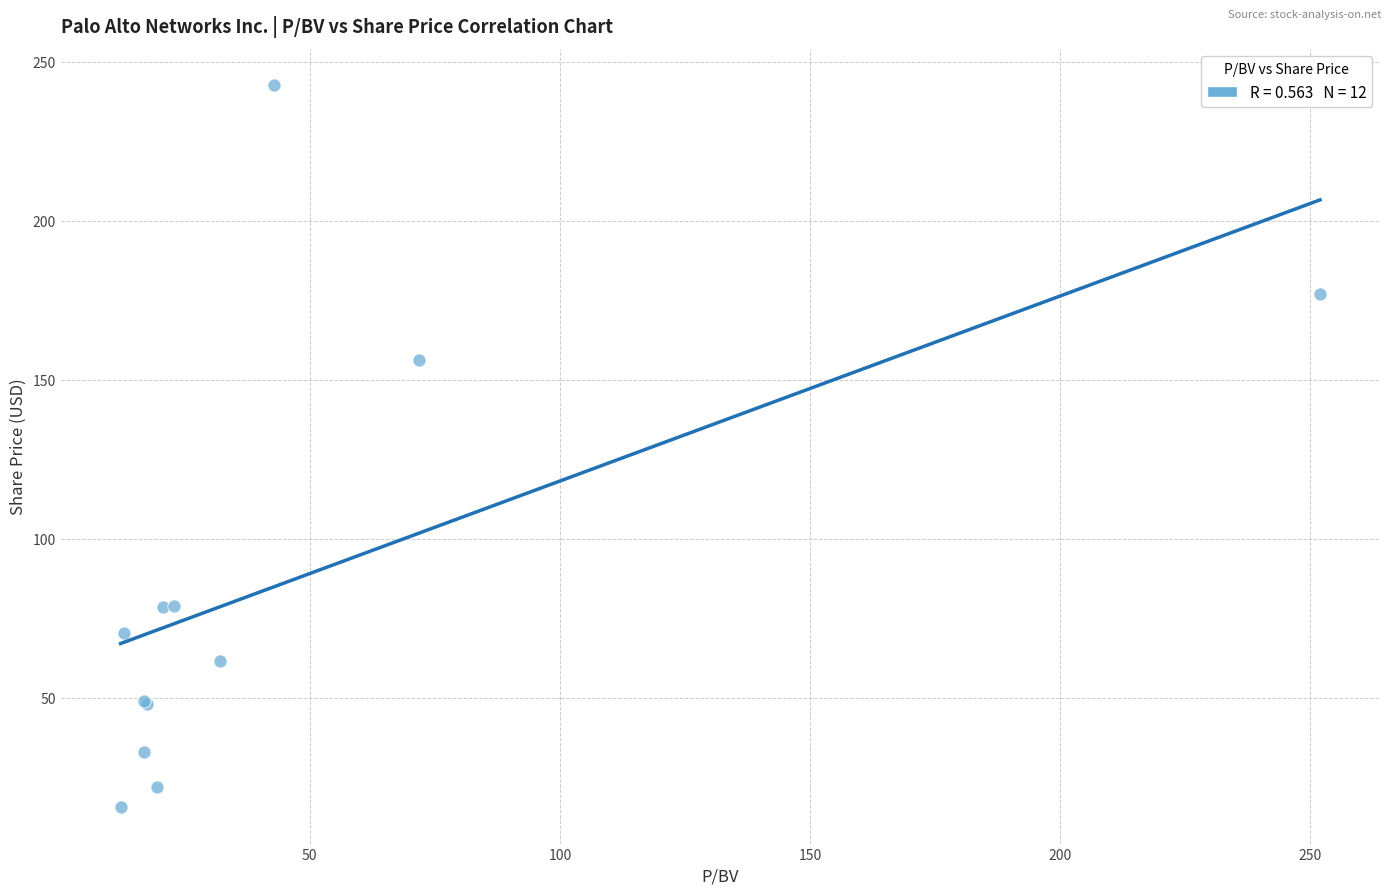

What Y value in the scatter plot is closest to 129?

156.1